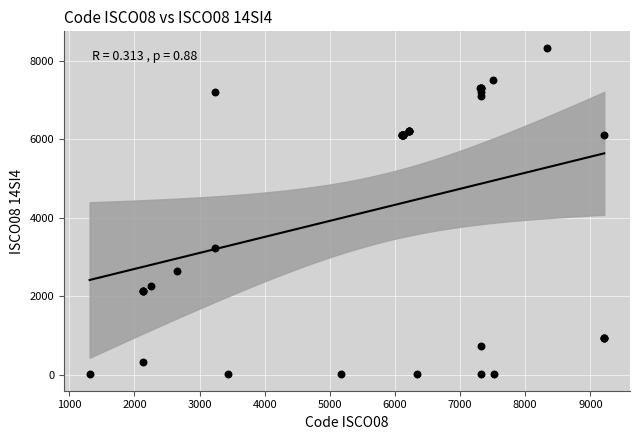

What Y value in the scatter plot is closest to 4172?

3240